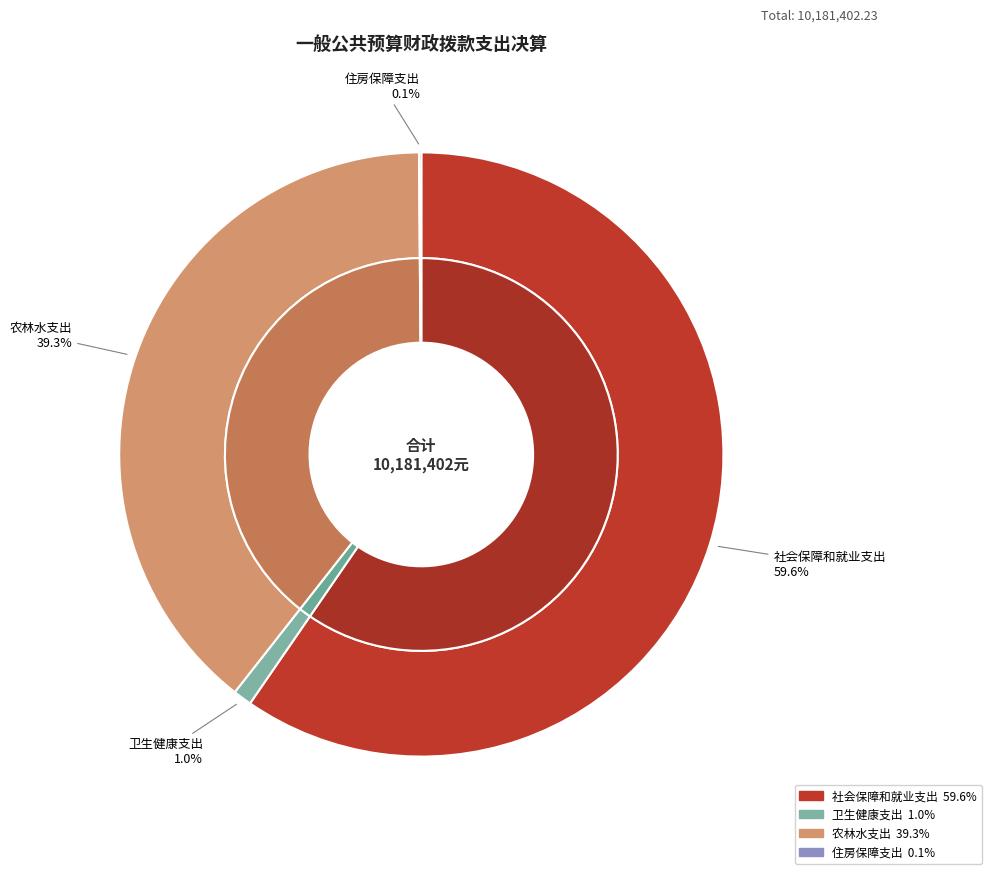

Which slice is the largest?

社会保障和就业支出